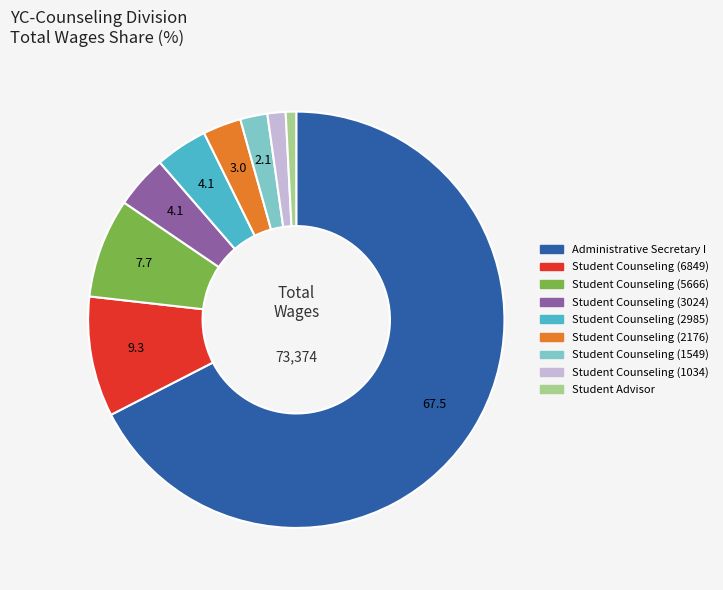

How many segments does this pie chart have?

9